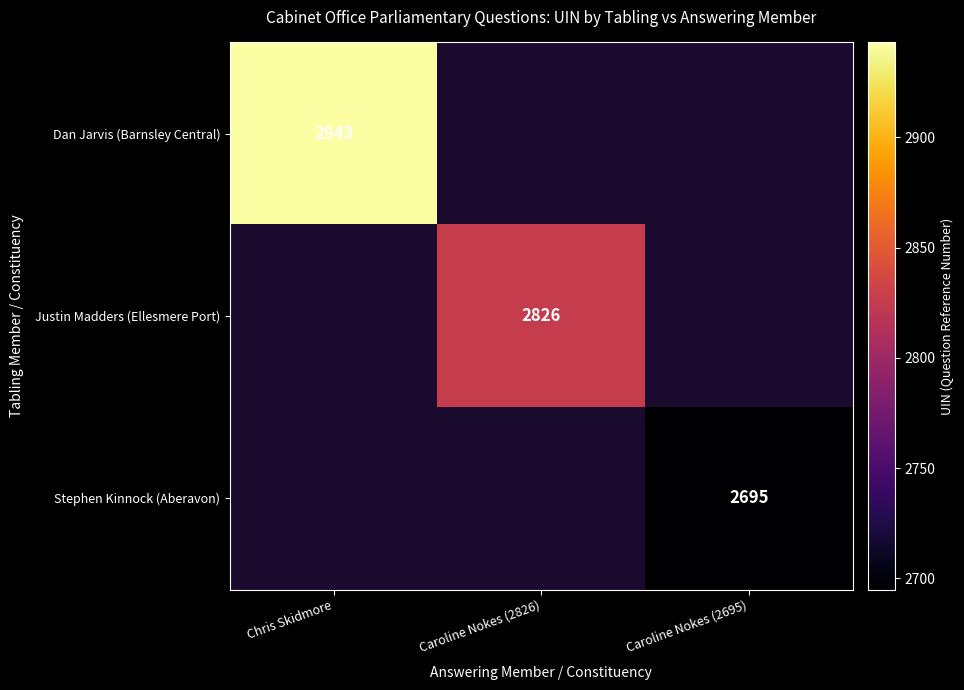

True or false: Dan Jarvis (Barnsley Central) has a value of 2943 at Chris Skidmore.

True